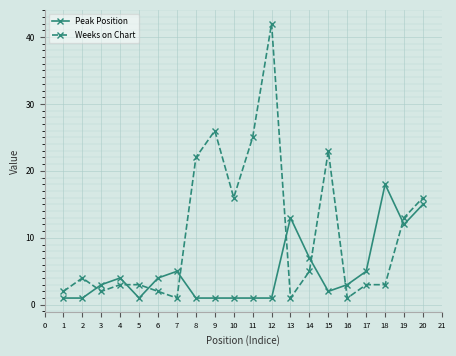

Rank the series by their average value, from highest to lowest.

Weeks on Chart, Peak Position